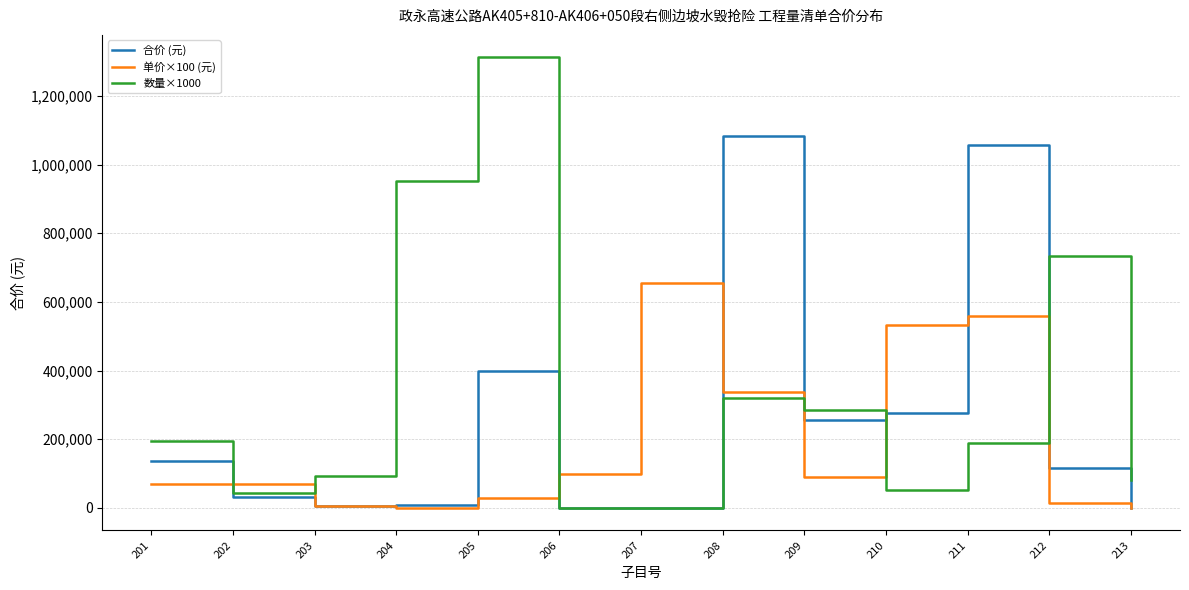

What is the average value of the 数量×1000 series?

327668